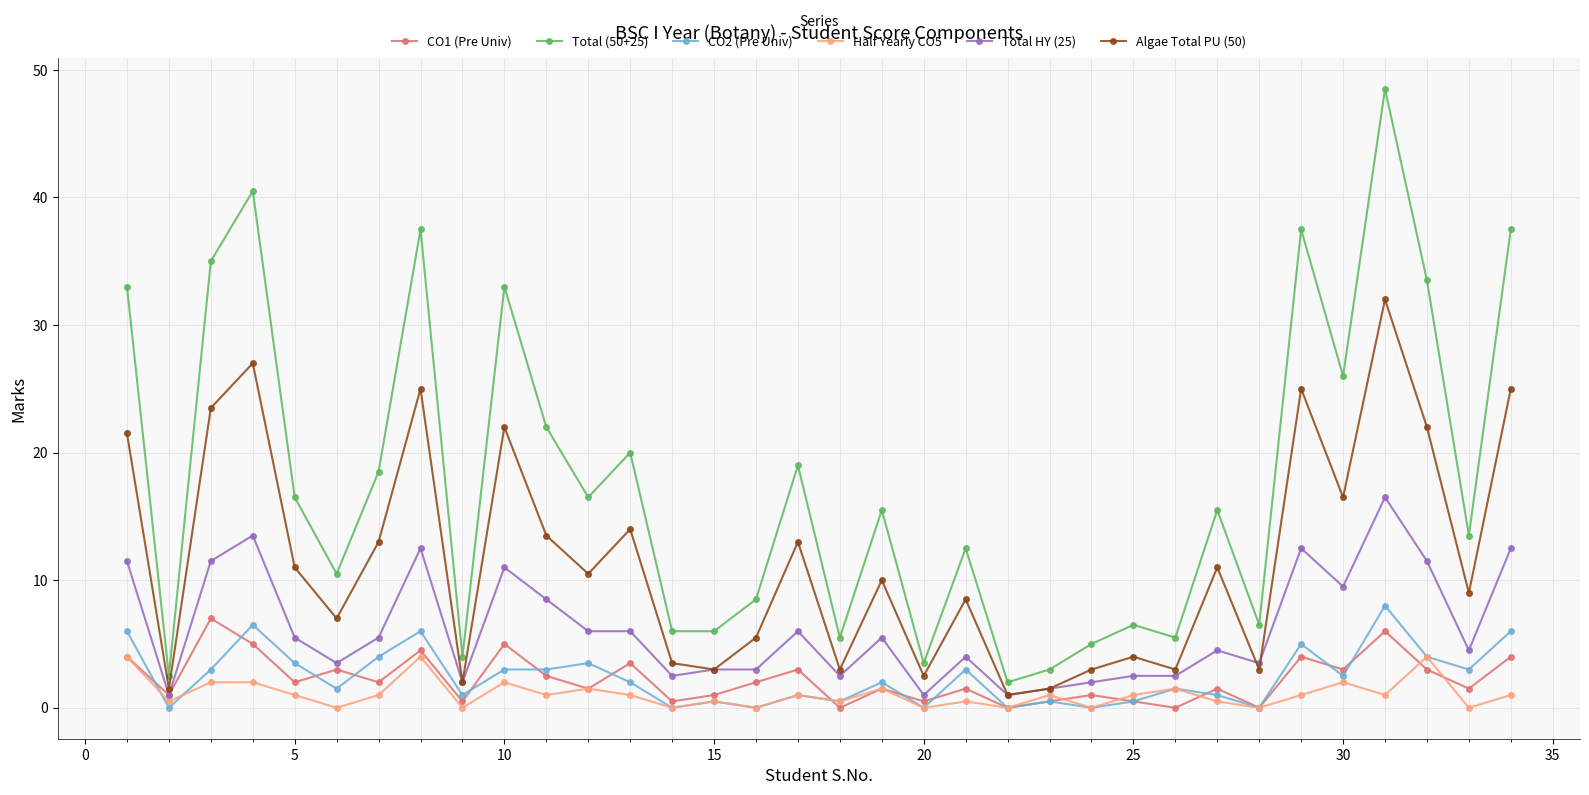

What are all the series names shown in the legend?

CO1 (Pre Univ), Total (50+25), CO2 (Pre Univ), Half Yearly CO5, Total HY (25), Algae Total PU (50)